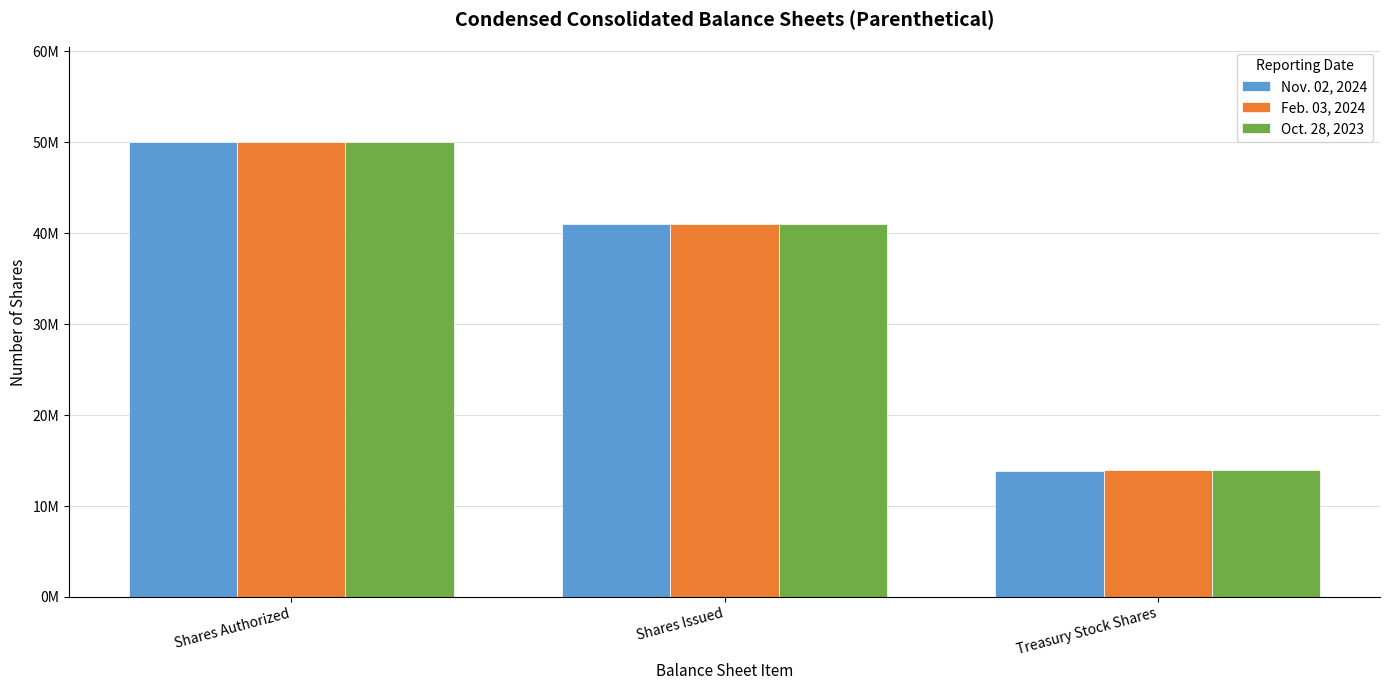

What are all the series names shown in the legend?

Nov. 02, 2024, Feb. 03, 2024, Oct. 28, 2023